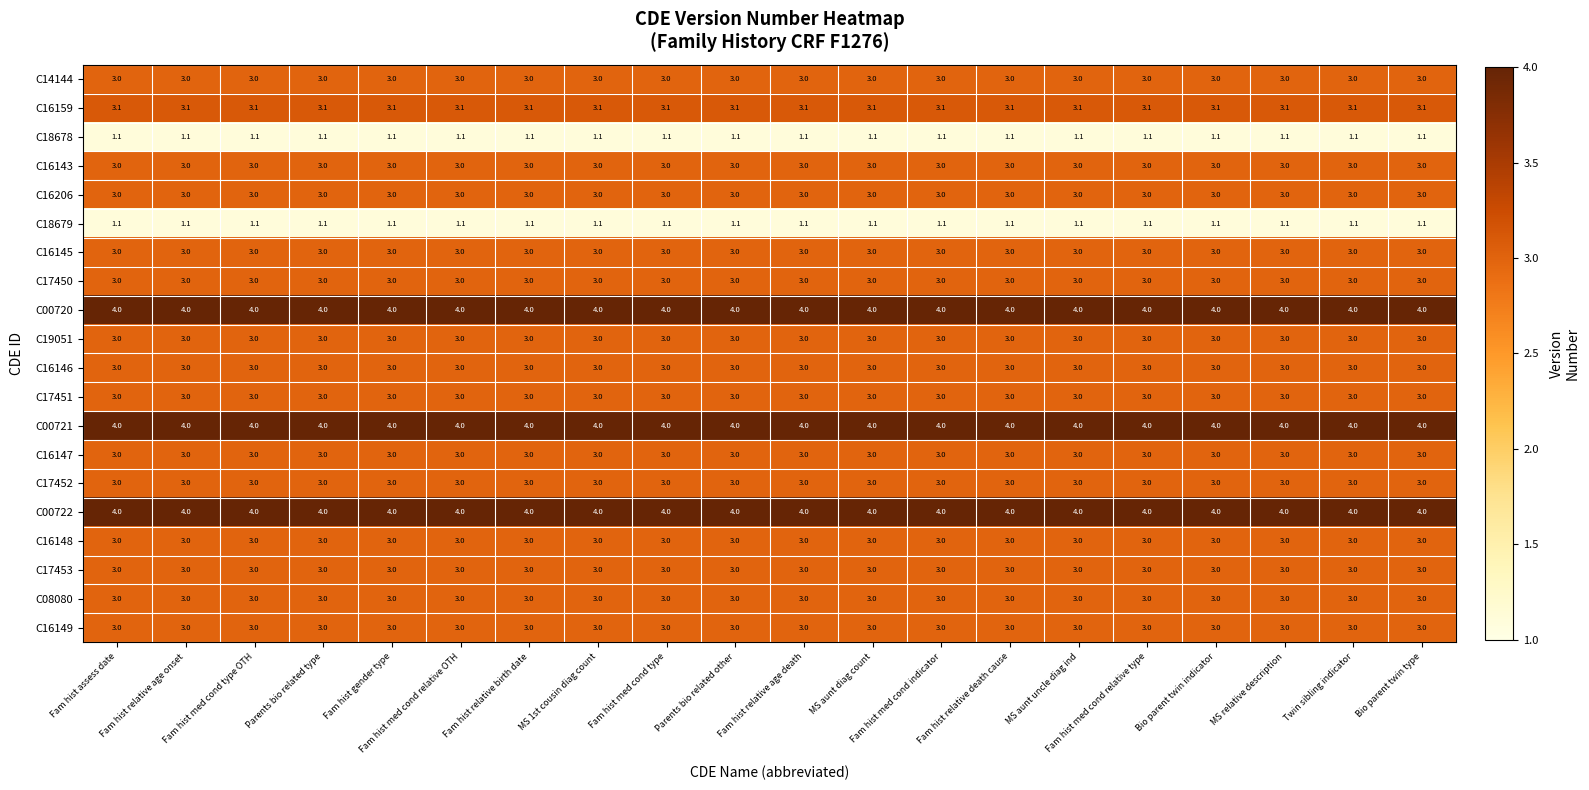

What is the sum of the C17450 values at Fam hist assess date and Fam hist relative death cause?

6.0